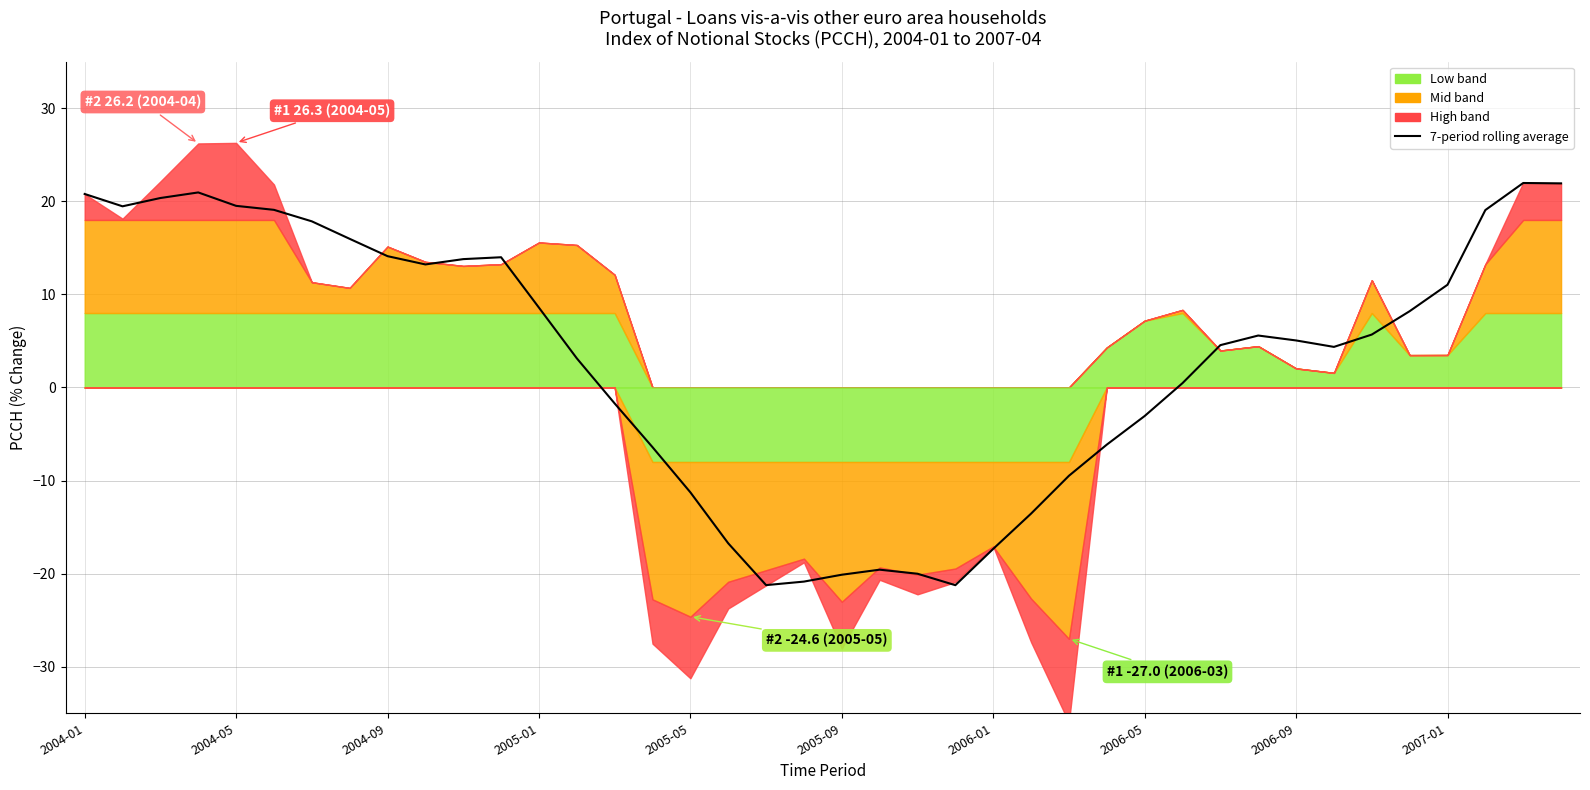

Where is the data nearest to the value 0?

29